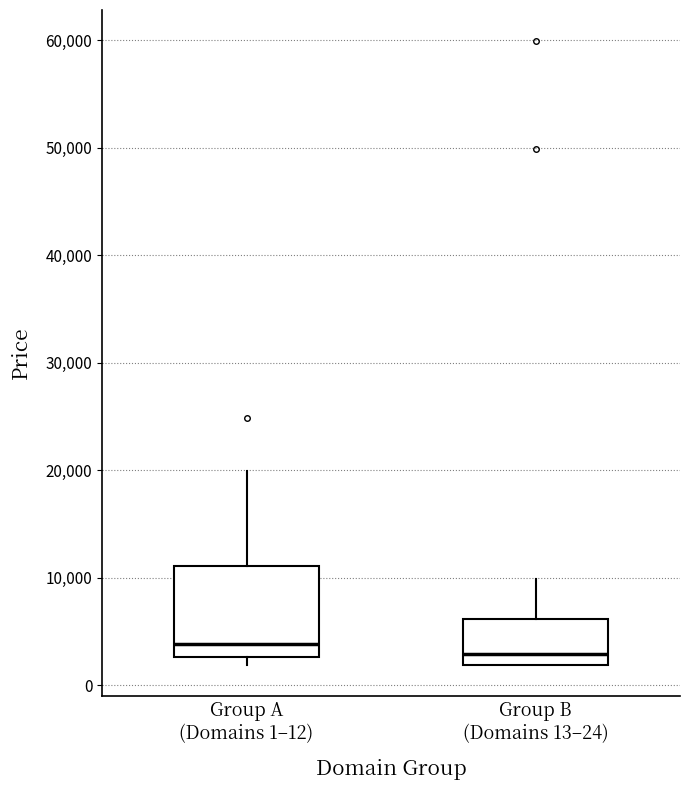

Reading left to right, transcribe this box plot: for each box, give where its median line is, the range the box spans, and where its two whiskers end, as read against the y-axis. The values are not printed on the chart, so give them approximately, as read against the axis.

Group A (Domains 1–12): median 4000, box 3000 to 11000, whiskers 2000 to 20000
Group B (Domains 13–24): median 3000, box 2000 to 6000, whiskers 2000 to 10000